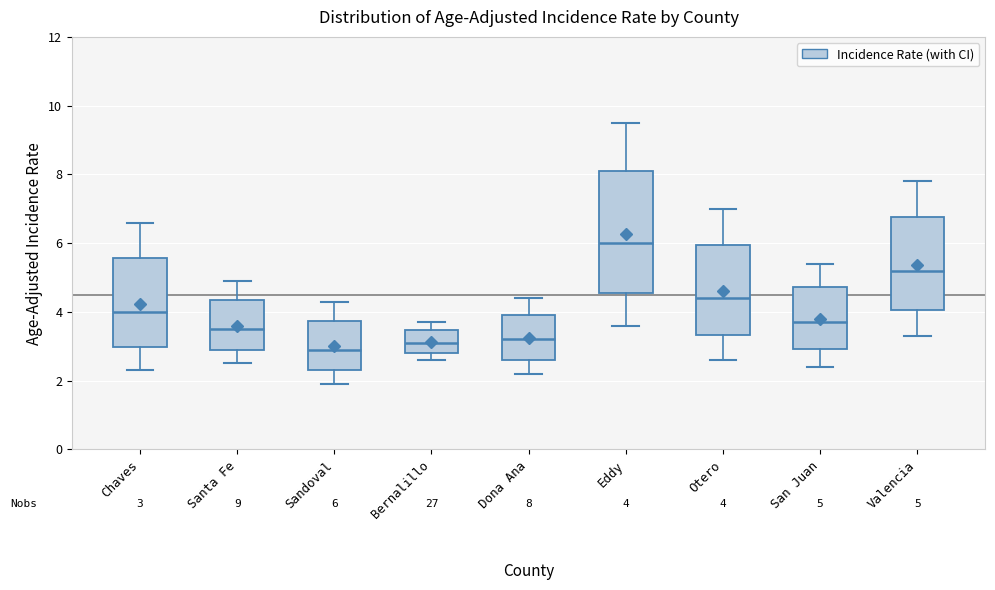

Which box's median line is the highest?

Eddy